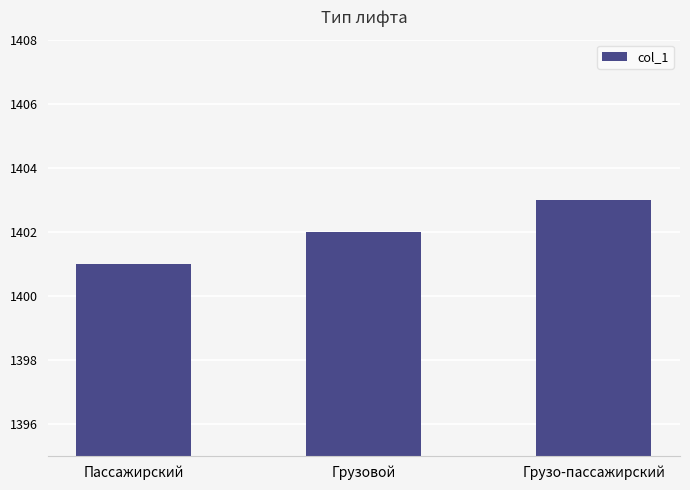

What value does the data have at Грузовой?

1402